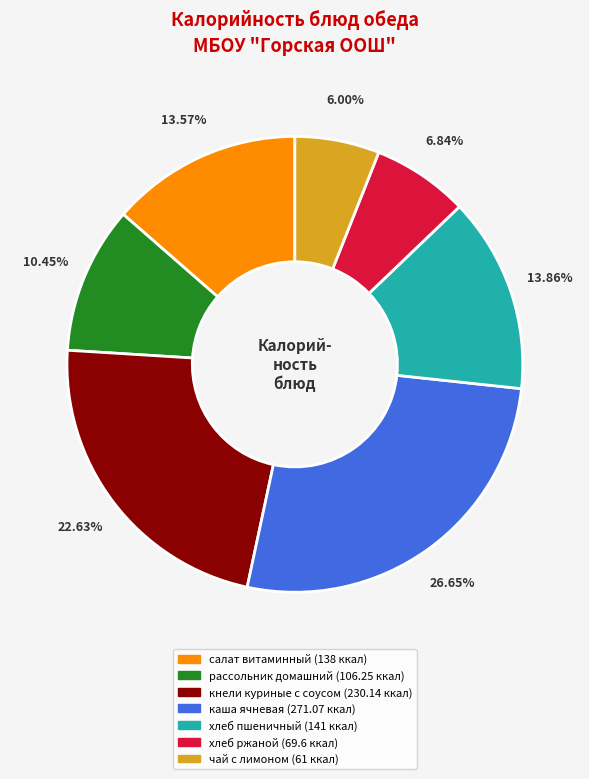

Between хлеб ржаной and рассольник домашний, which is larger?

рассольник домашний